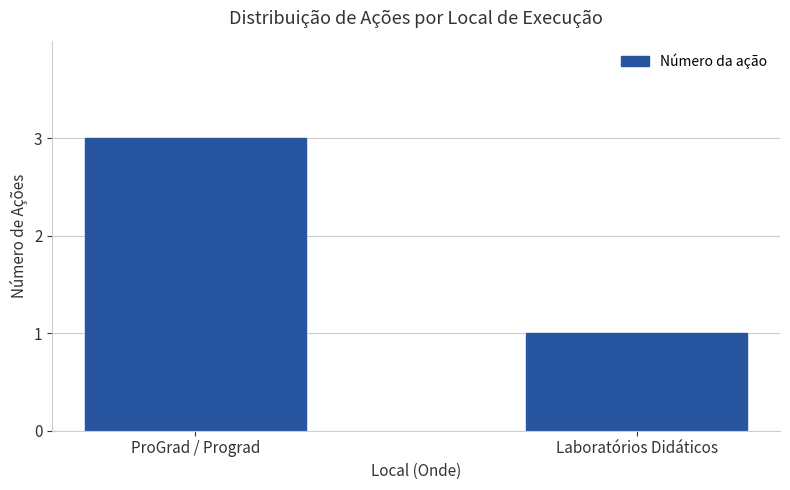

What is the change in value from ProGrad / Prograd to Laboratórios Didáticos?

-2